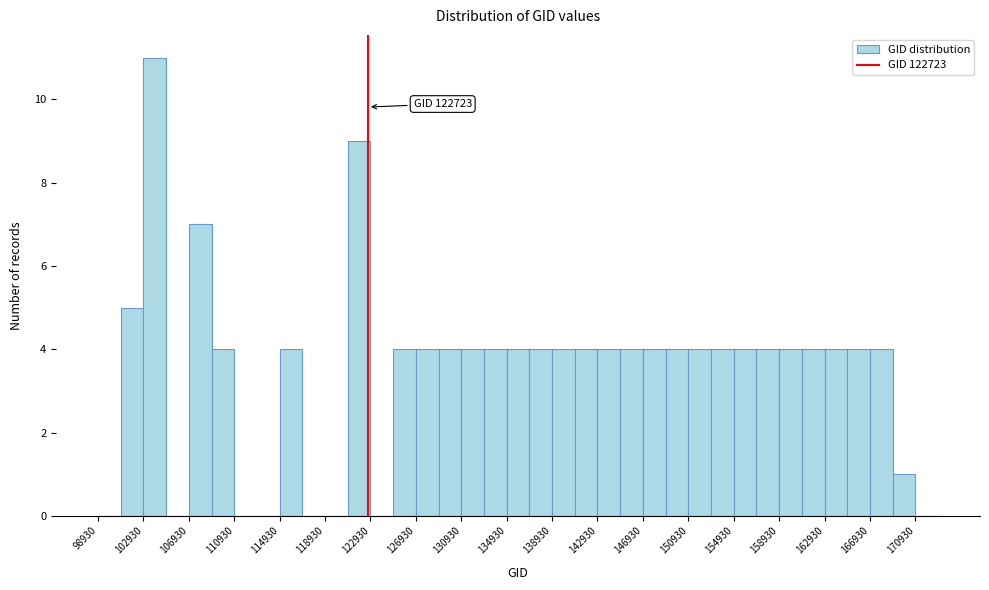

Over which range of the x-axis is the bar tallest?

103000 to 105000